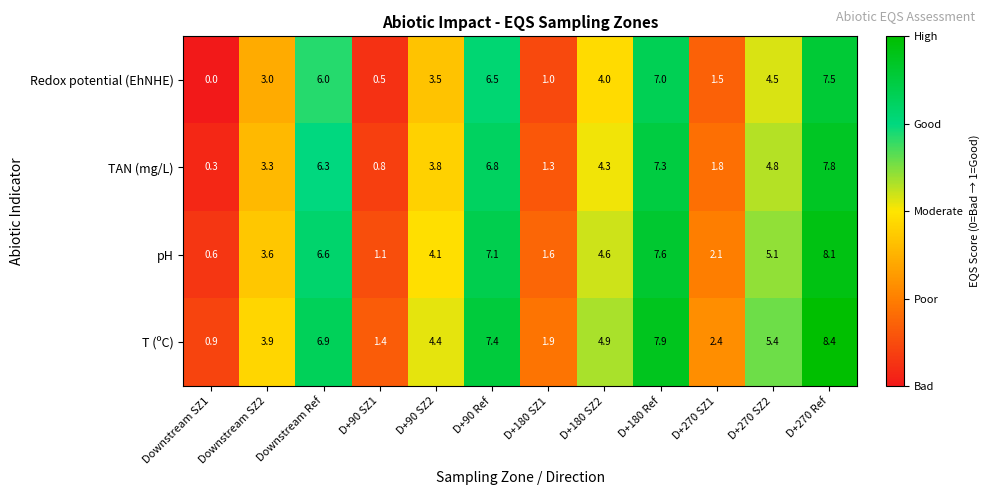

Count the number of data series in this chart.

4